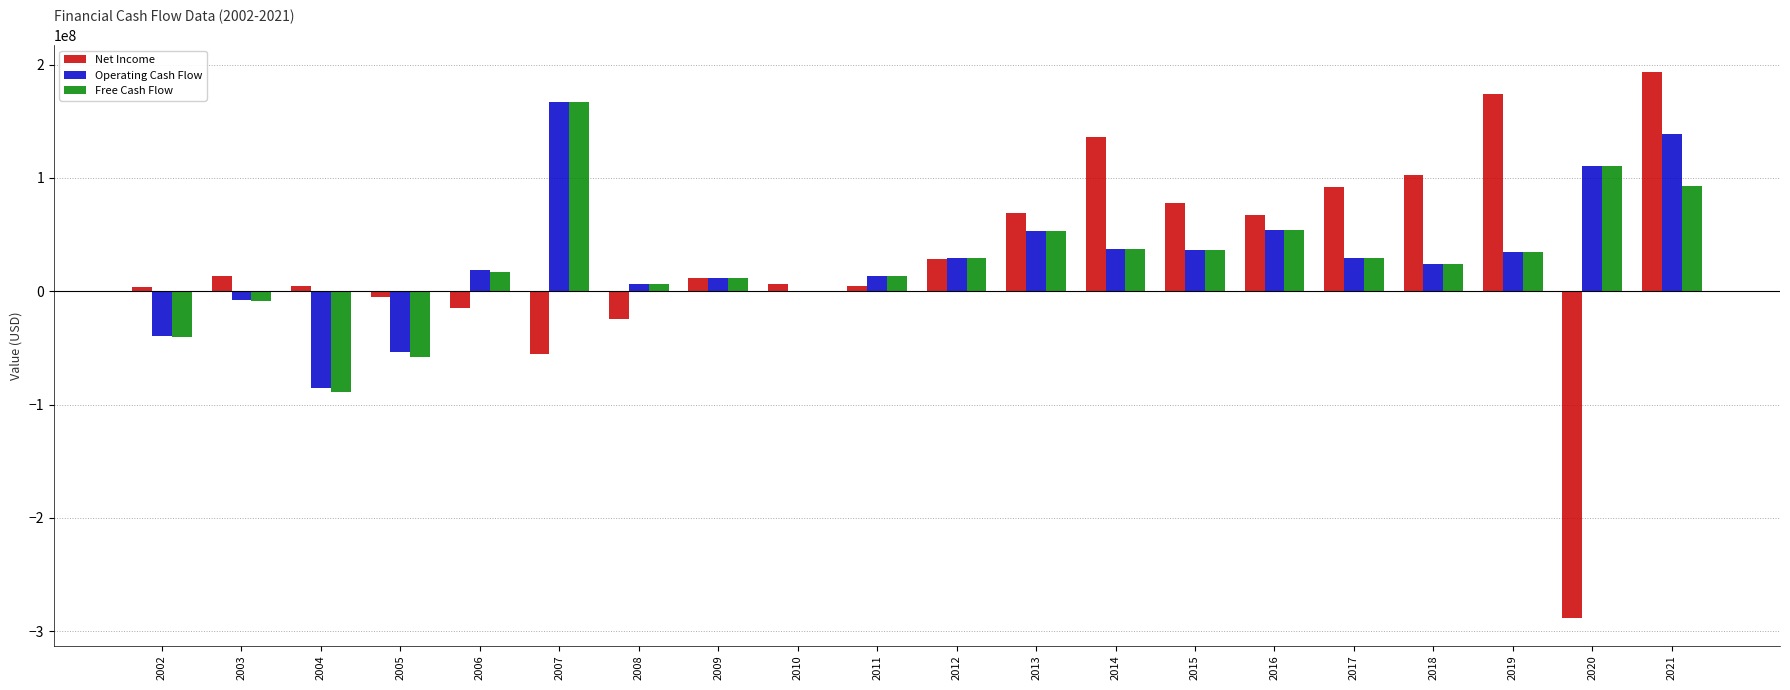

At which category is the sum across all series the highest?

2021